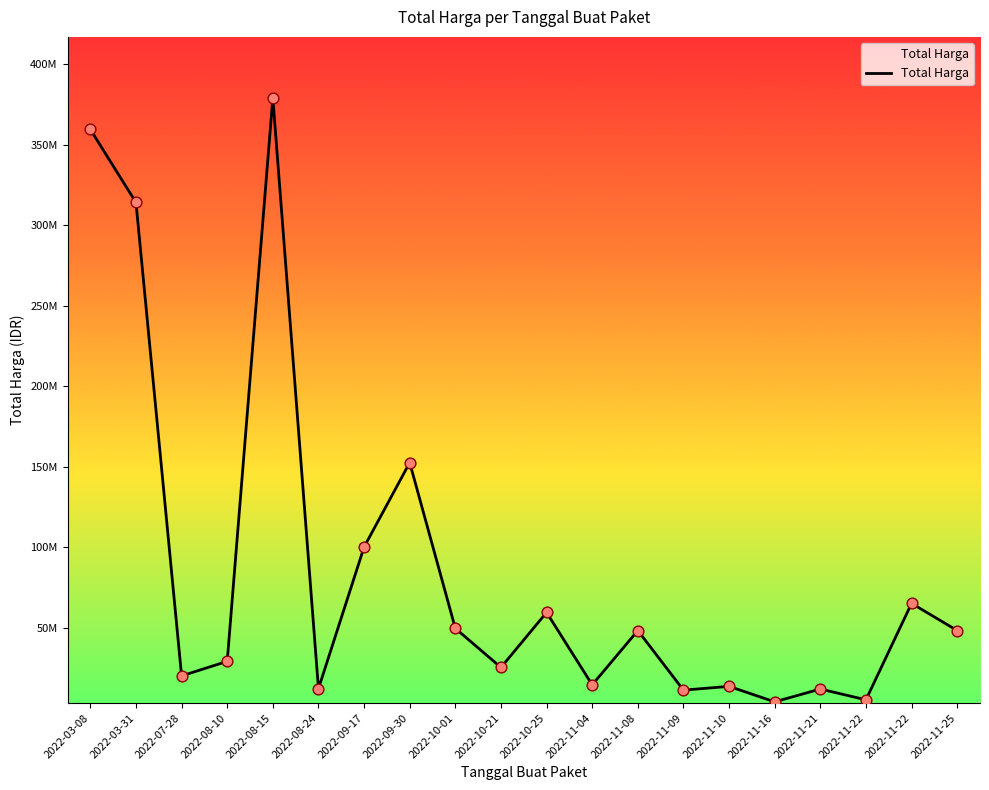

Which has a higher value, 2022-11-22 or 2022-10-01?

2022-10-01